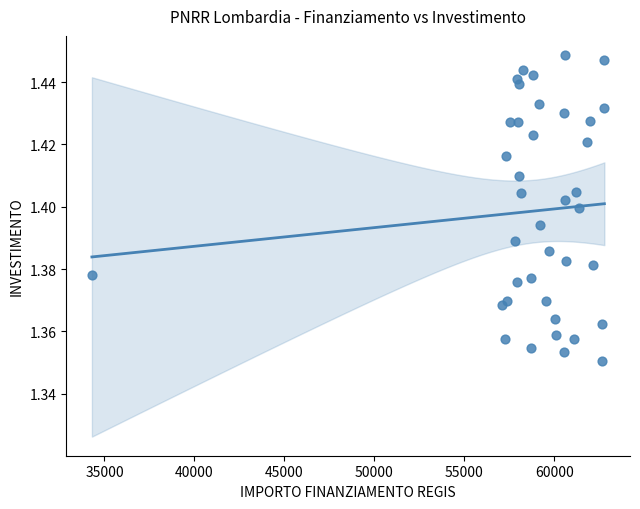

What is the range of X values (max minus min)?

28485.4